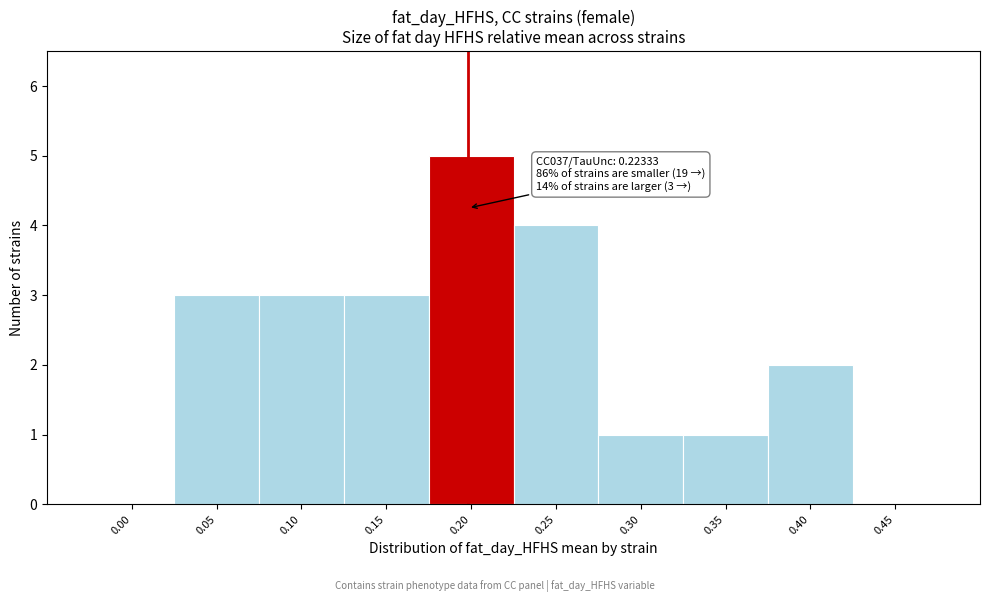

Reading left to right, list all the values displayed in this chart.

0.00=0	0.05=3	0.10=3	0.15=3	0.20=5	0.25=4	0.30=1	0.35=1	0.40=2	0.45=0